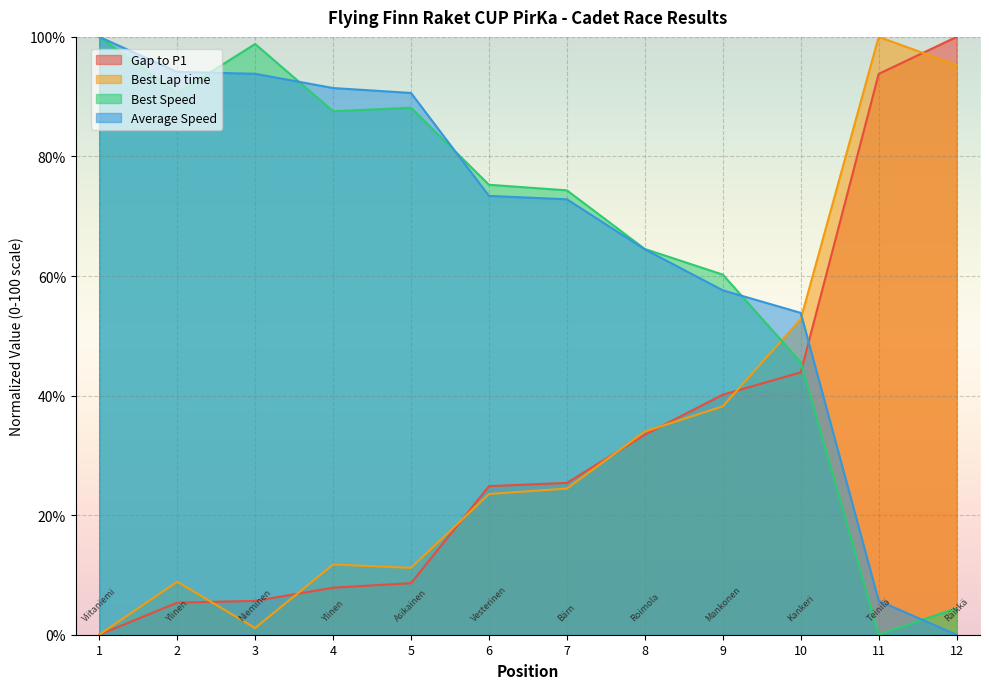

Rank the series at 7 from highest to lowest value.

Best Speed, Average Speed, Gap to P1, Best Lap time